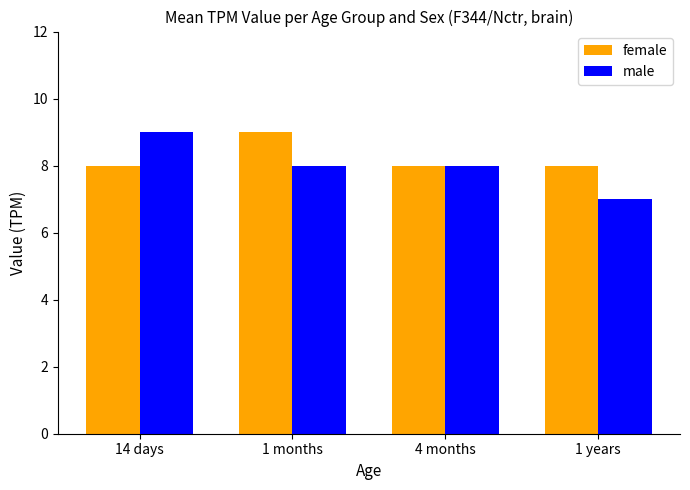

What is the sum of all male values?

32